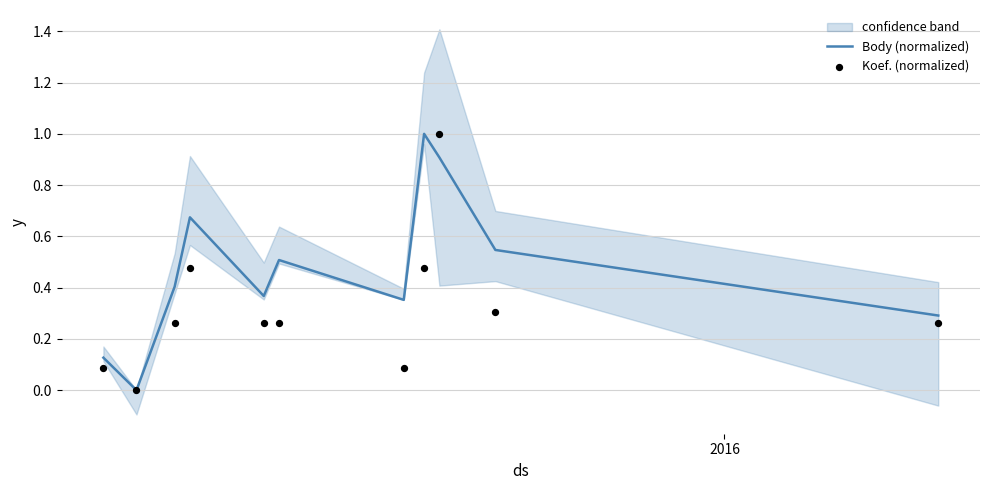

What are all the series names shown in the legend?

Body (normalized), Koef. (normalized)